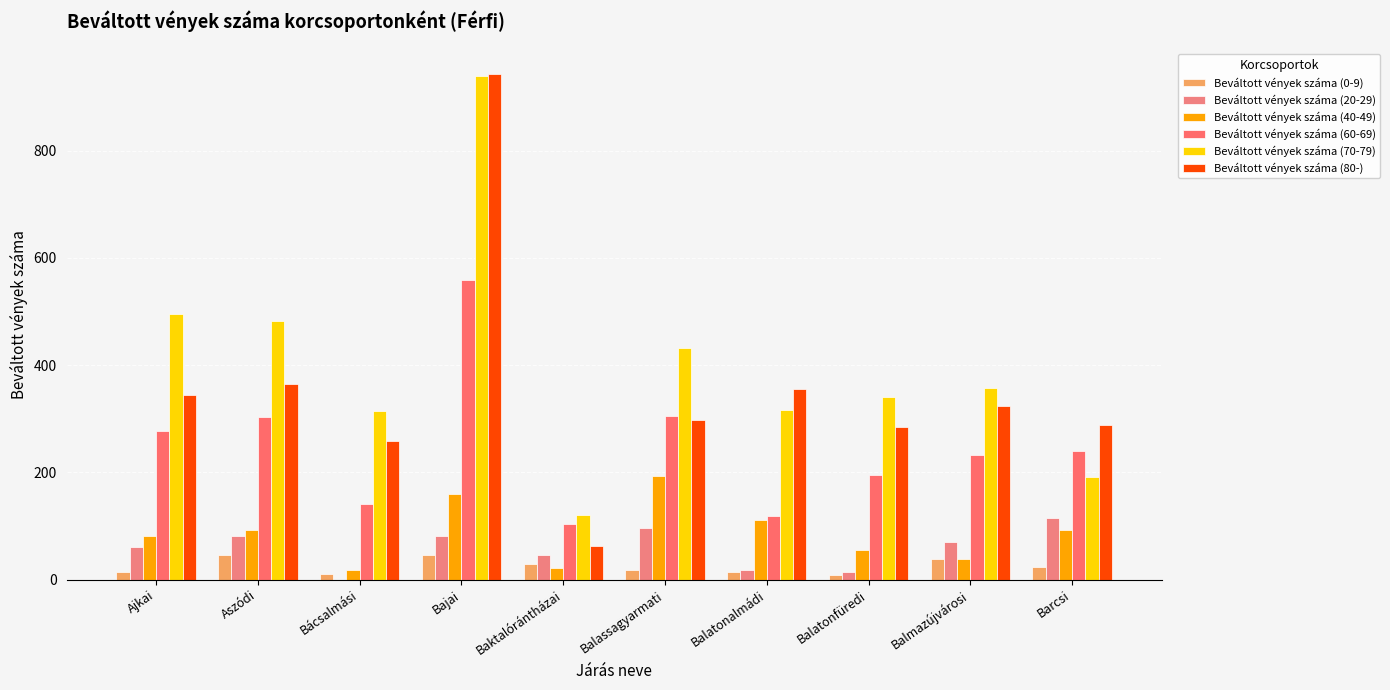

What is the label of the 3rd bar from the left?

Bácsalmási